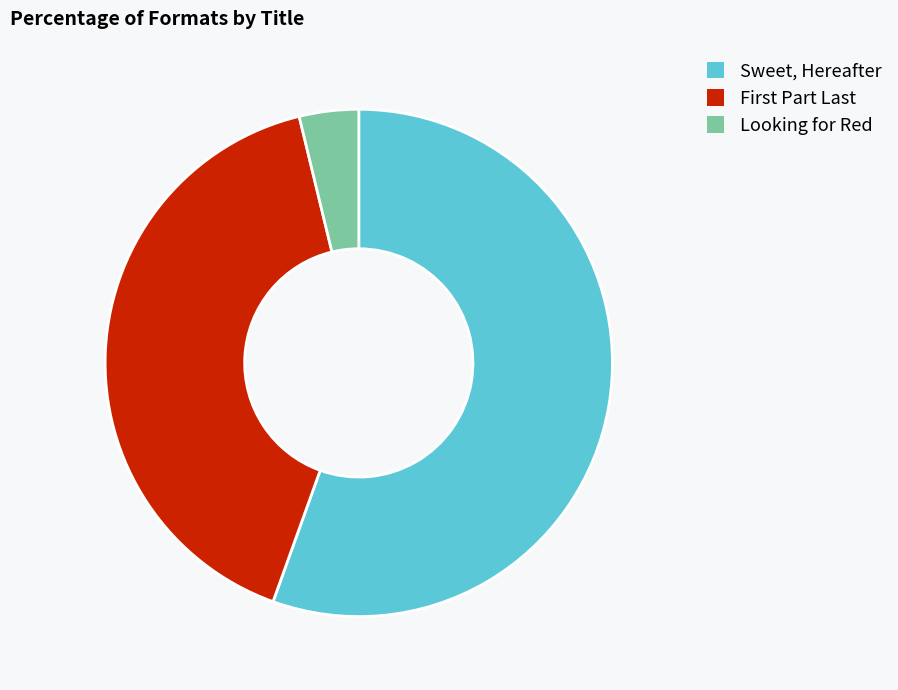

Count the number of slices in the pie.

3